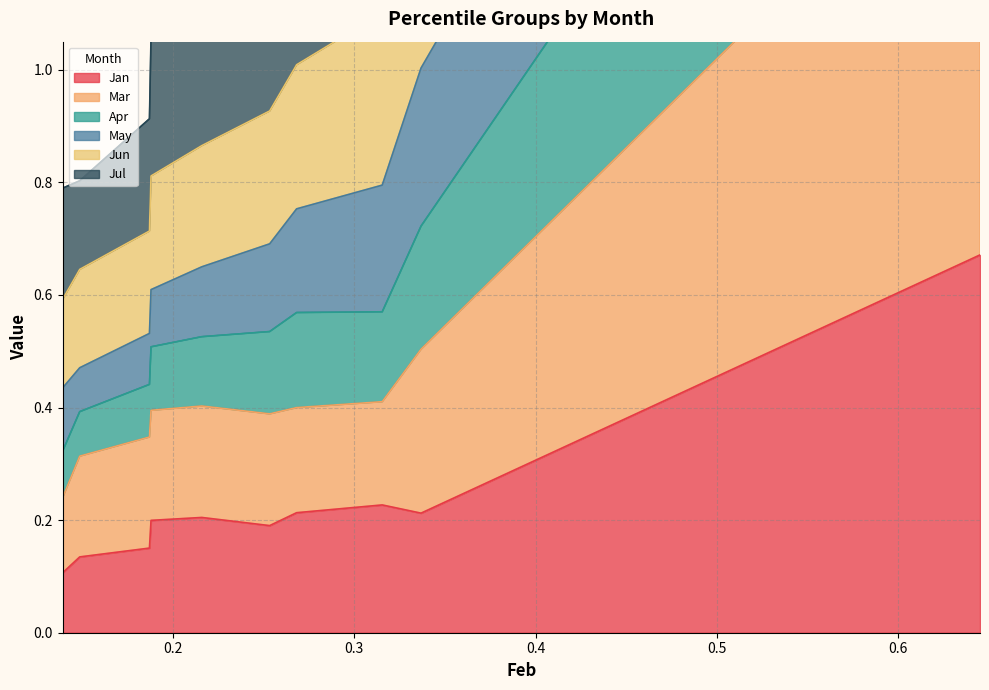

True or false: Jan has a value of 0.1 at 0.1878568692138773.

False